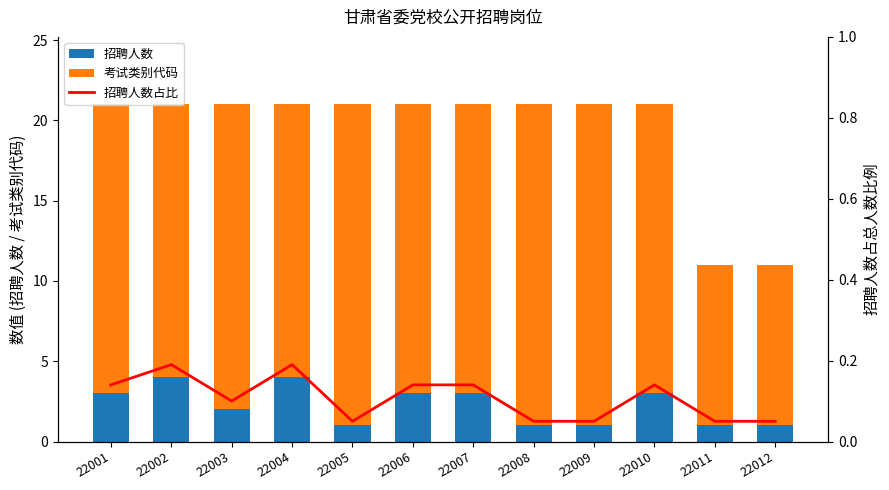

At which label is 招聘人数占比 closest to 0?

22005